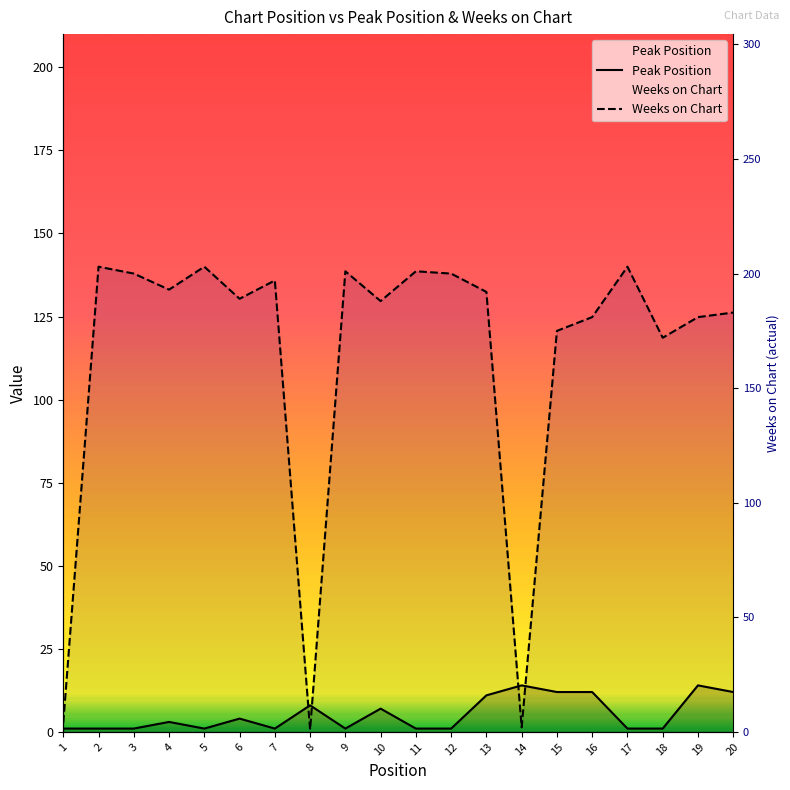

List the labels in order of Peak Position value, largest first.

14, 19, 15, 16, 20, 13, 8, 10, 6, 4, 1, 2, 3, 5, 7, 9, 11, 12, 17, 18